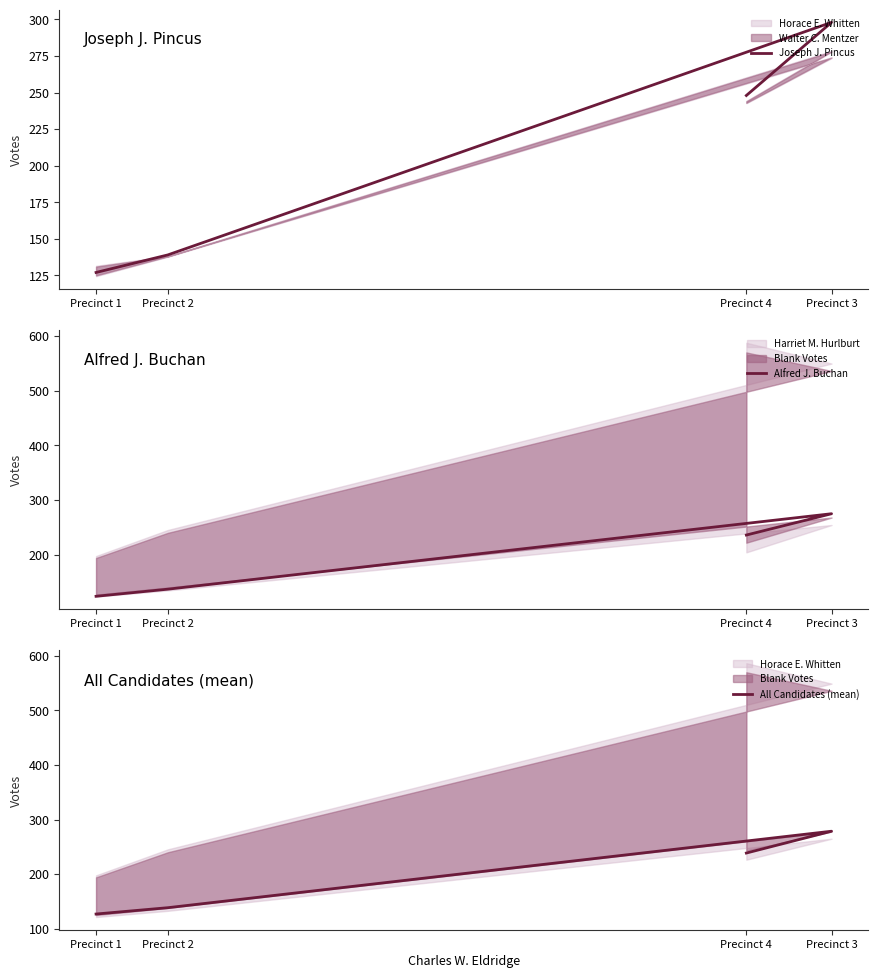

At which category is the sum across all series the highest?

Precinct 3